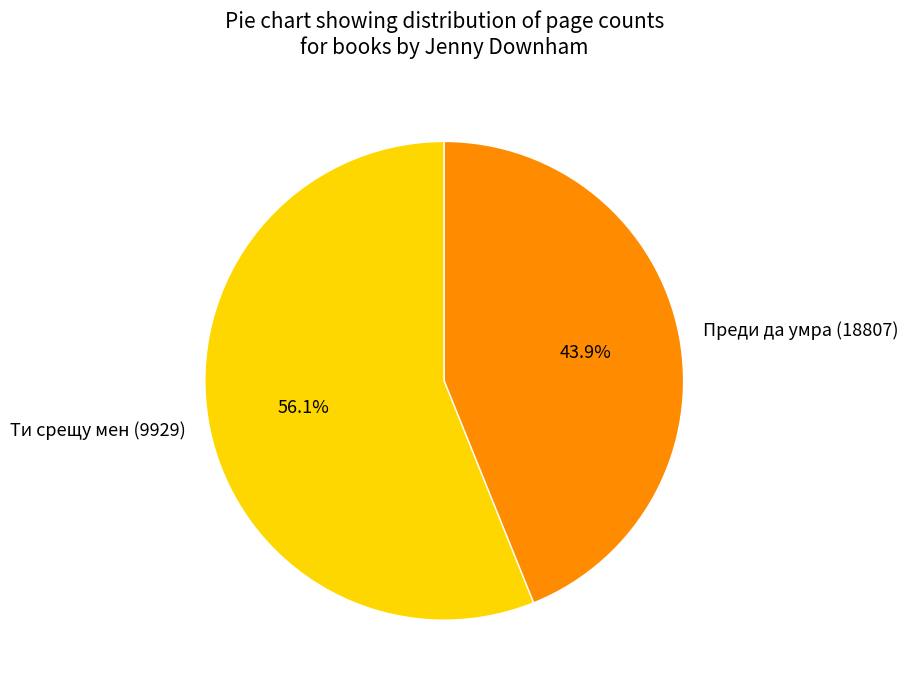

Does Преди да умра (18807) account for over 50% of the chart?

No